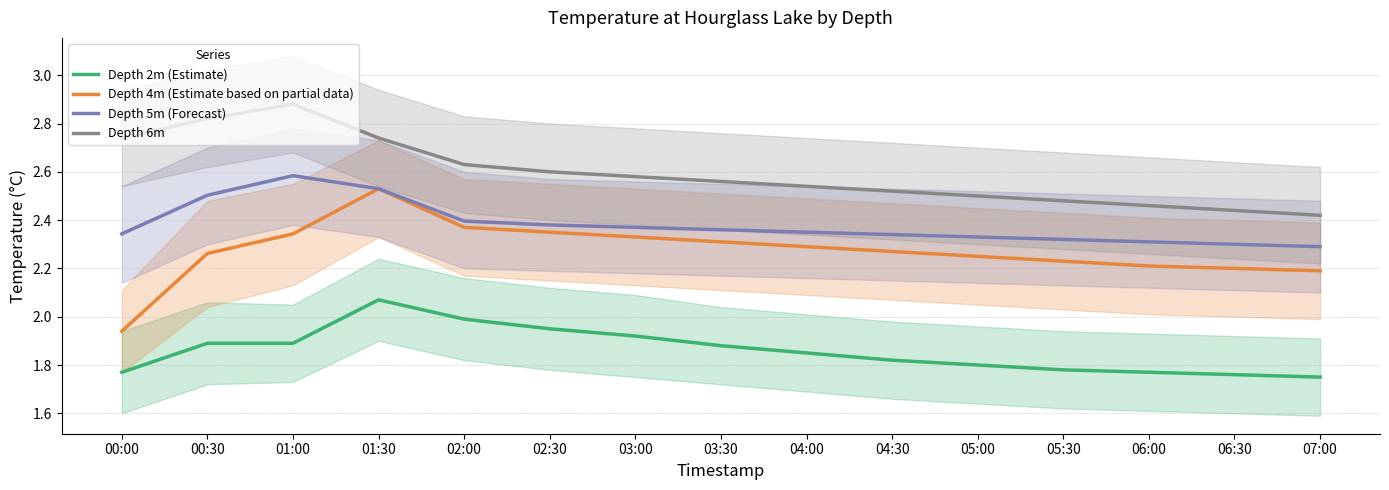

Which has a higher value, 05:00 or 00:00?

05:00